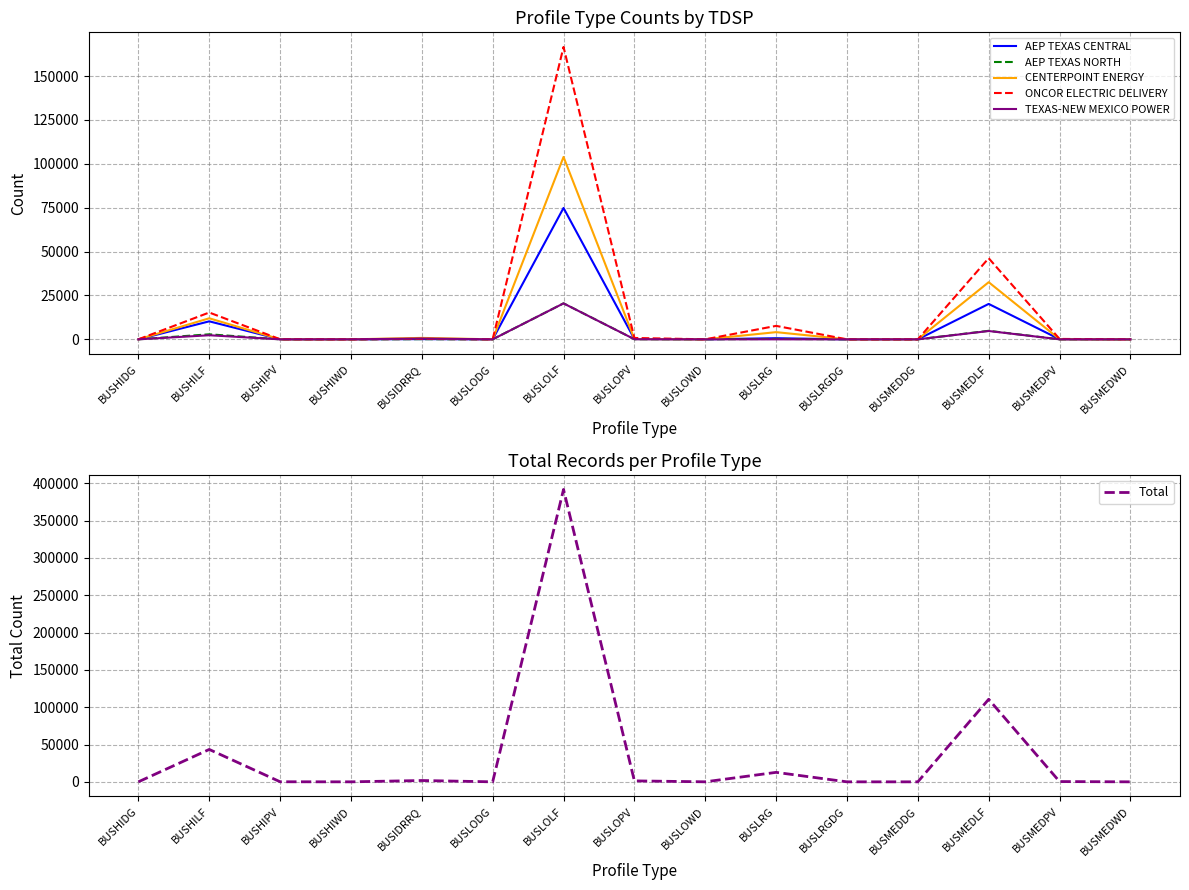

Where does the ONCOR ELECTRIC DELIVERY series first go above 56?

BUSHILF